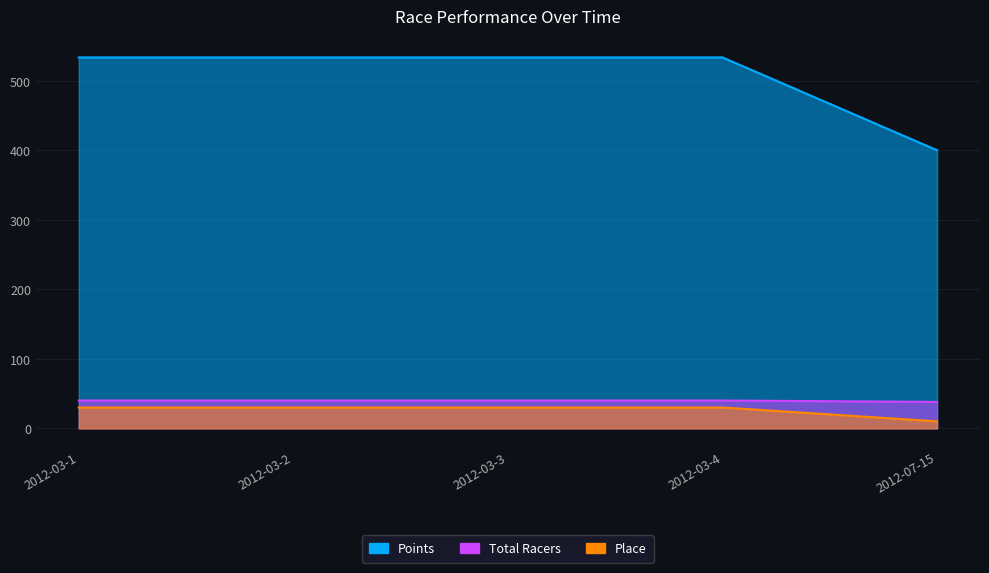

What is the label of the 3rd point from the left?

2012-03-3